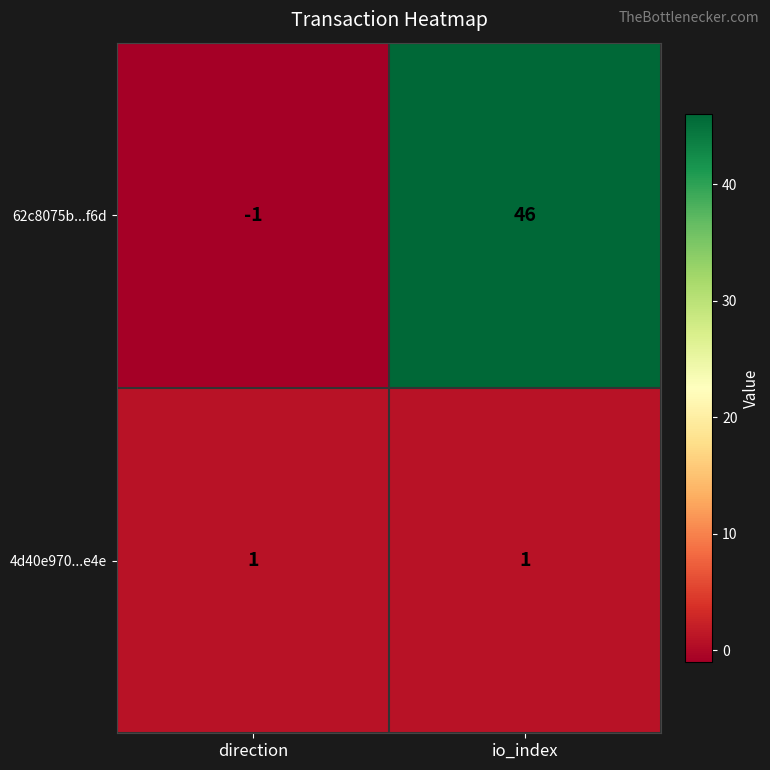

At how many categories does at least one series exceed 18?

1